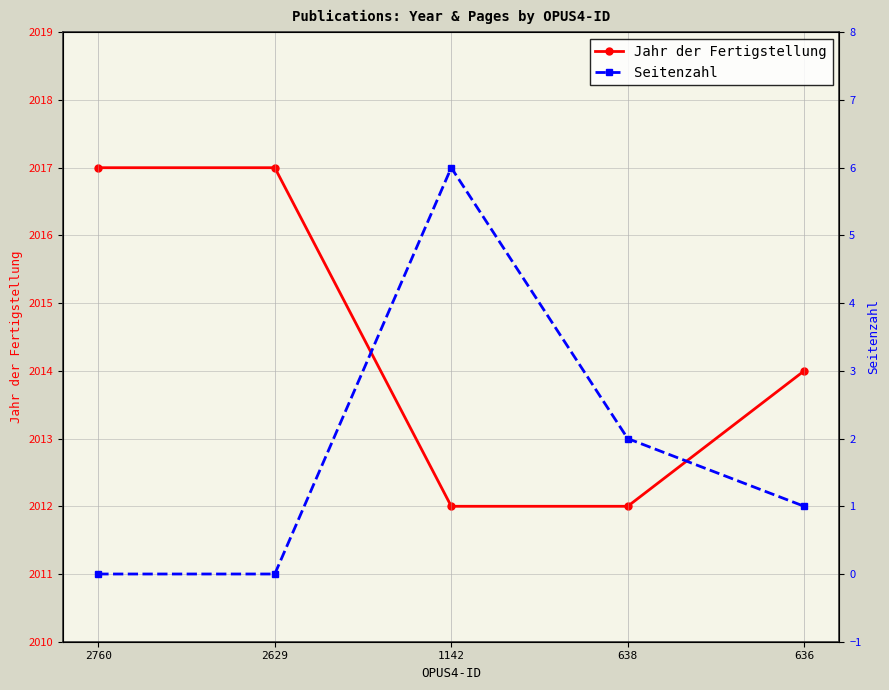

At which category is the sum across all series the highest?

1142